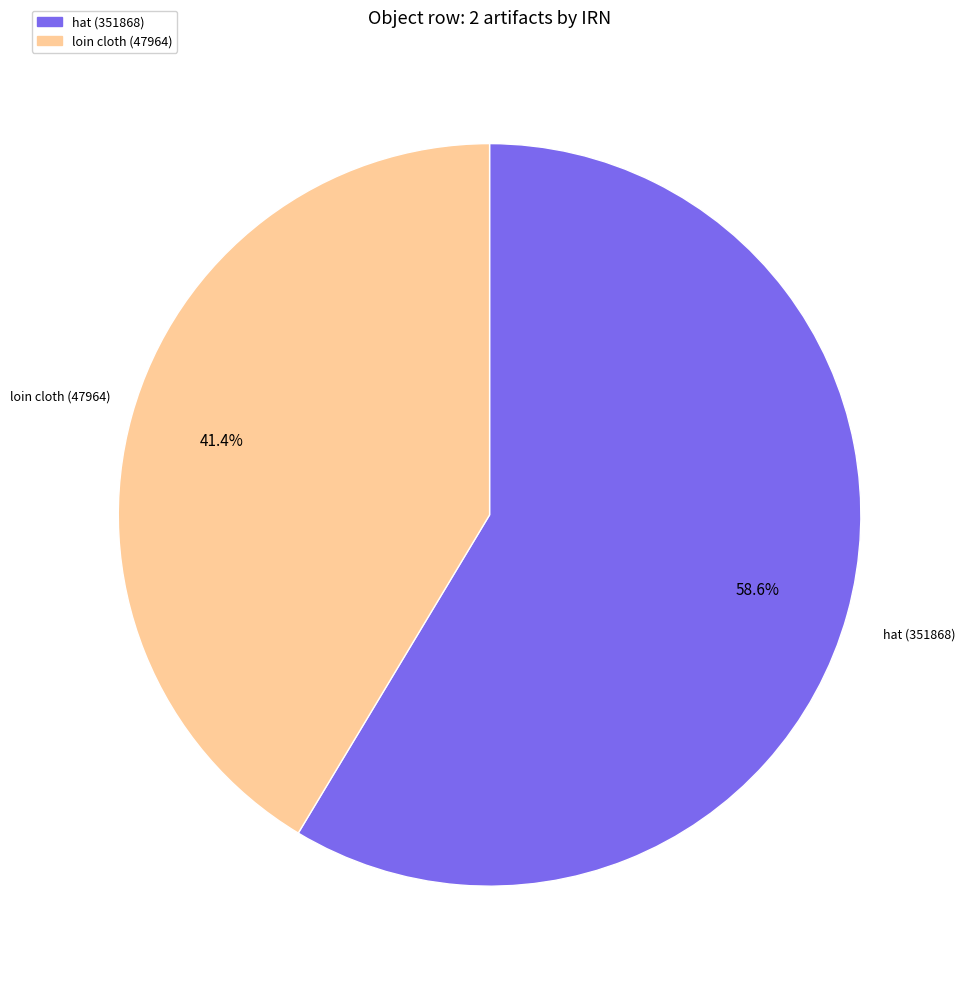

How many slices are in this pie chart?

2